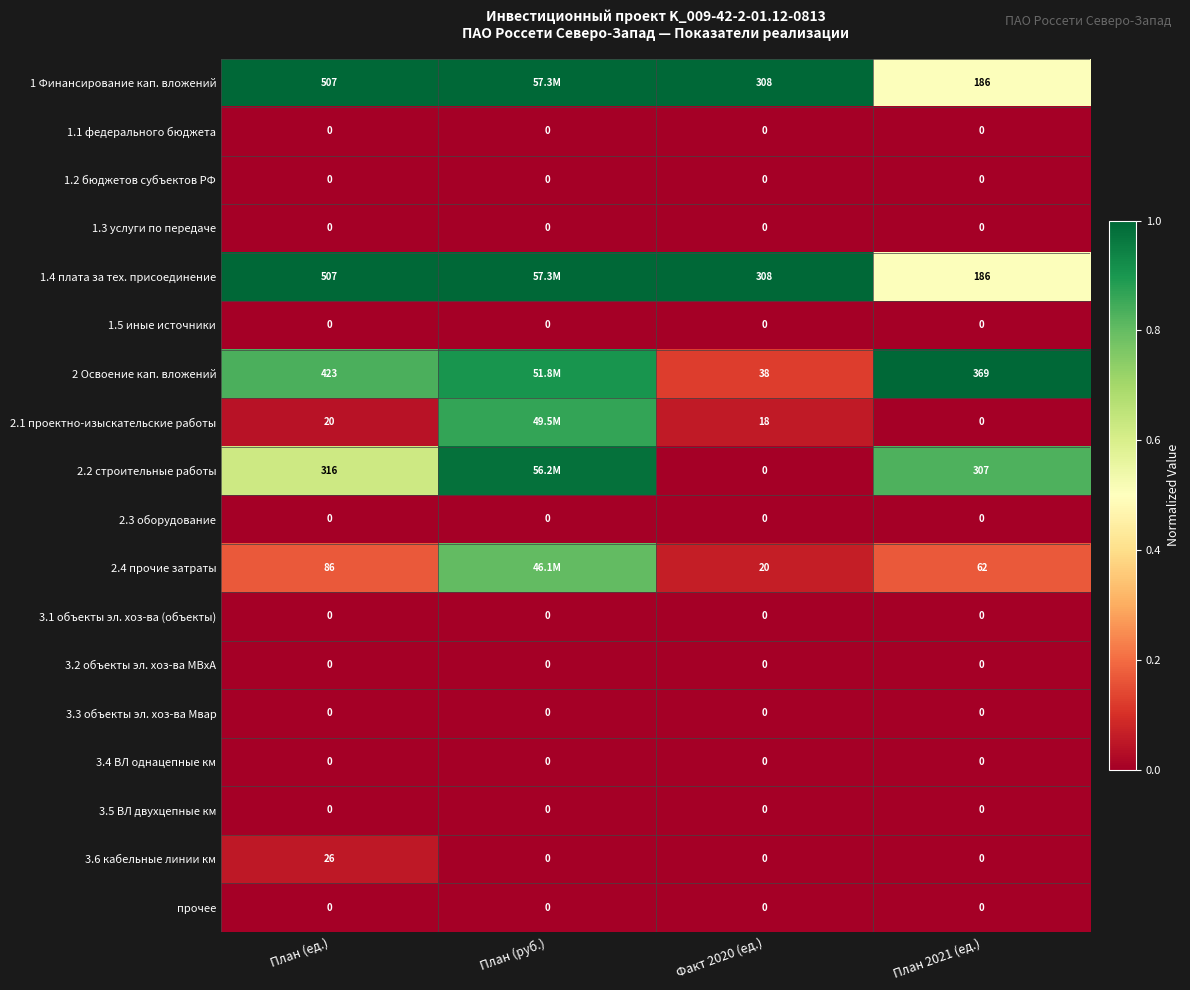

Is the value of 3.3 объекты эл. хоз-ва Мвар at План (руб.) greater than the value of 3.6 кабельные линии км at План 2021 (ед.)?

No